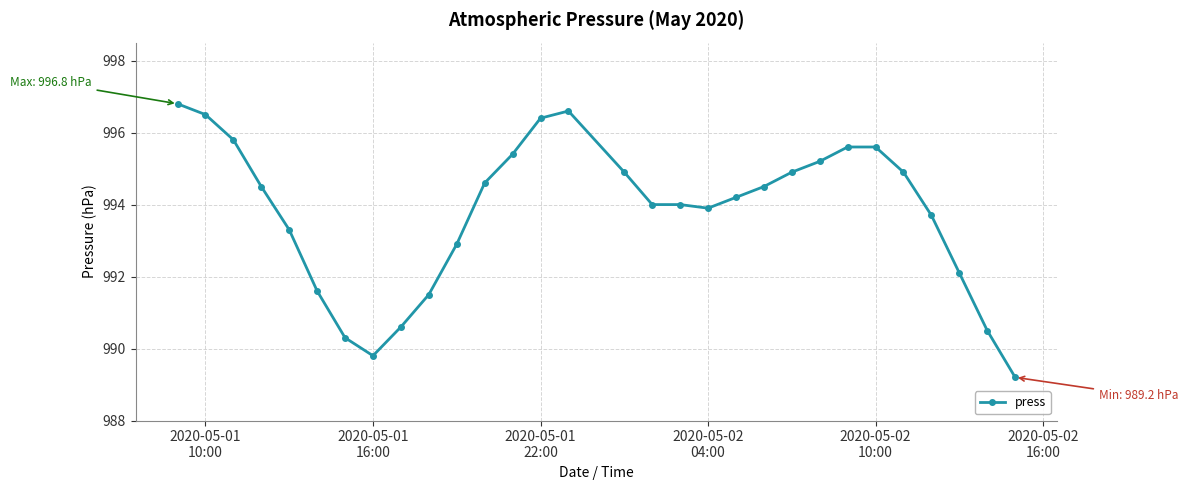

What is the difference between the maximum and minimum values?

7.6